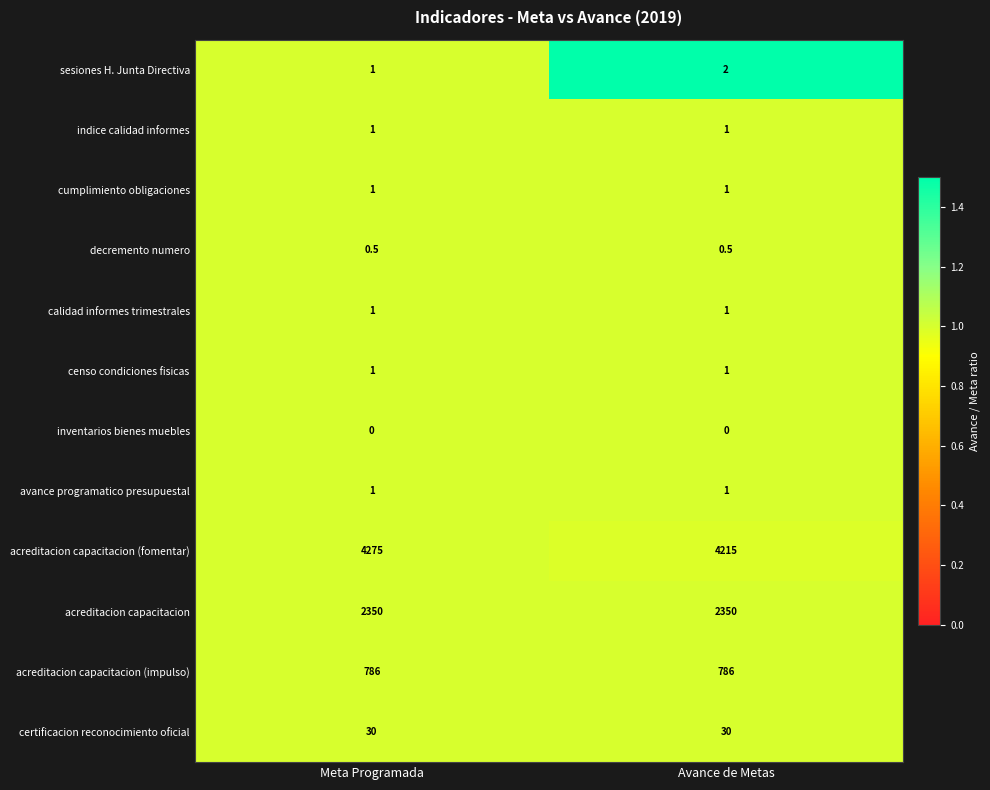

What value does the censo condiciones fisicas series have at Meta Programada?

1.0